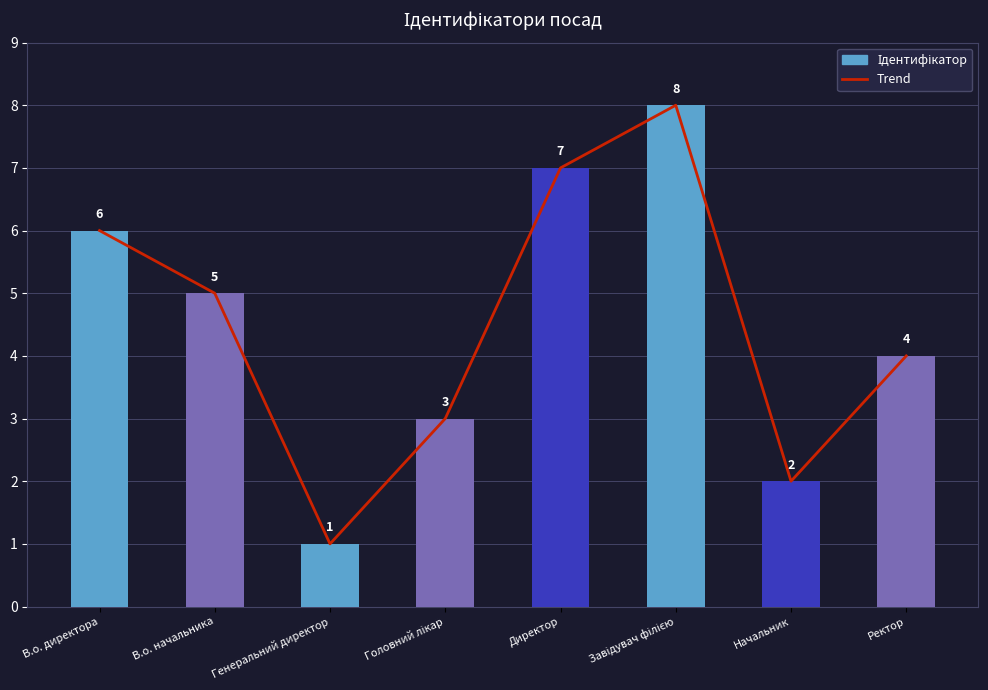

Reading right to left, what are all the values shown in this chart?

Trend: Ректор=4	Начальник=2	Завідувач філією=8	Директор=7	Головний лікар=3	Генеральний директор=1	В.о. начальника=5	В.о. директора=6
Ідентифікатор: Ректор=4	Начальник=2	Завідувач філією=8	Директор=7	Головний лікар=3	Генеральний директор=1	В.о. начальника=5	В.о. директора=6